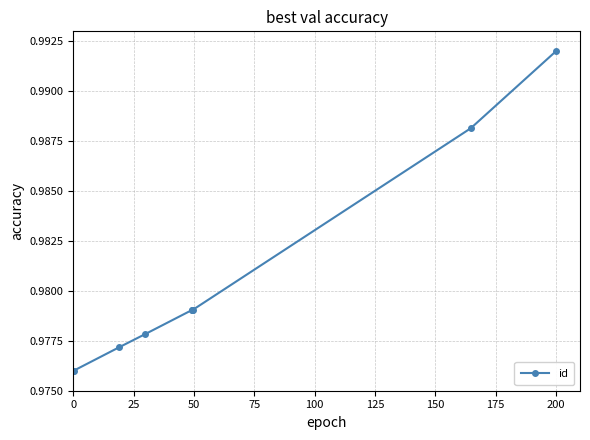

True or false: the data has more than 2 interior local peaks.

False